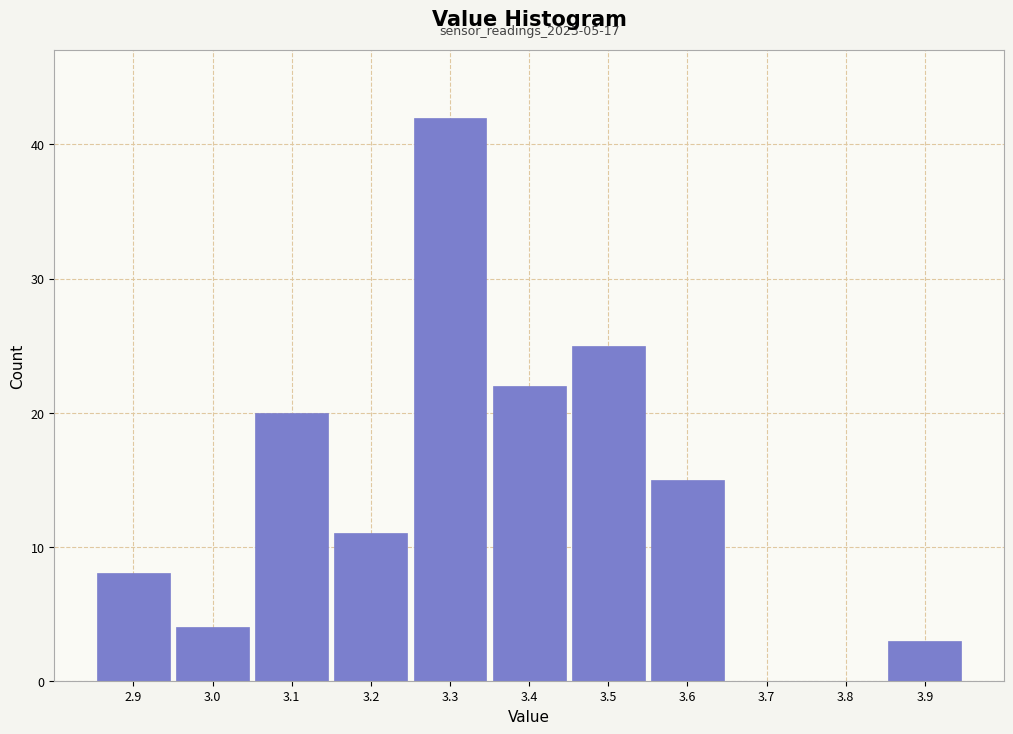

Which range on the x-axis has the tallest bar?

3.25 to 3.35